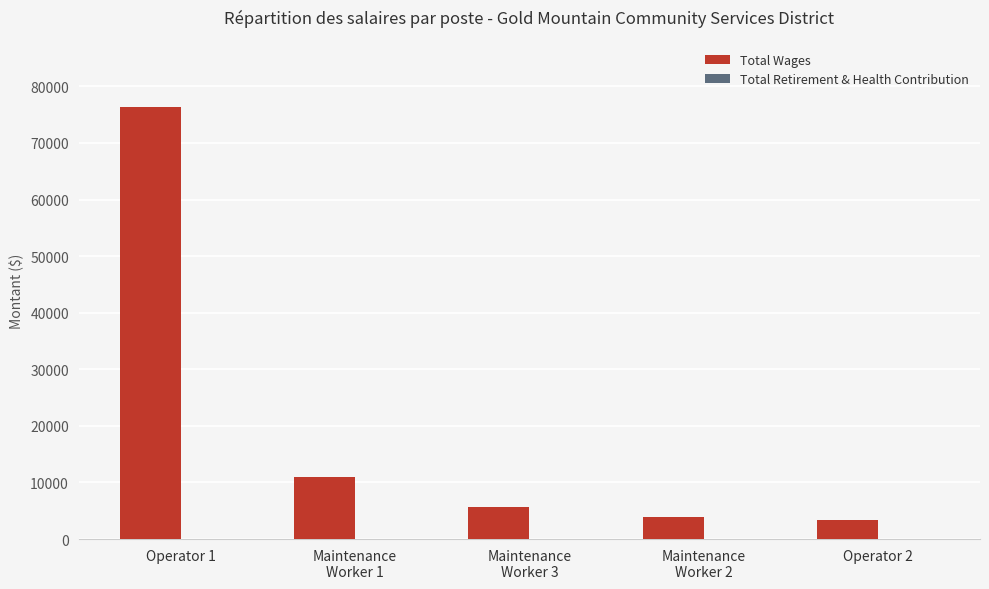

Reading left to right, what are all the values shown in this chart?

76306	10946	5711	3897	3345